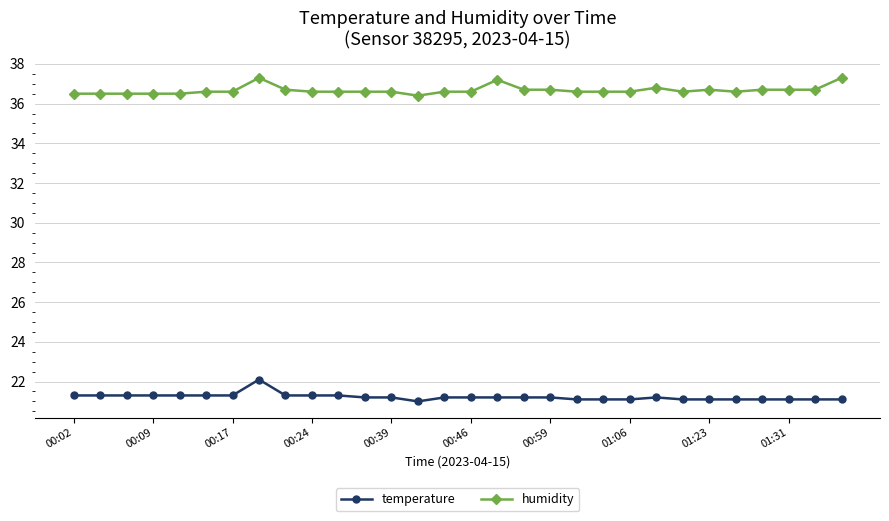

True or false: humidity and temperature cross at least once.

False